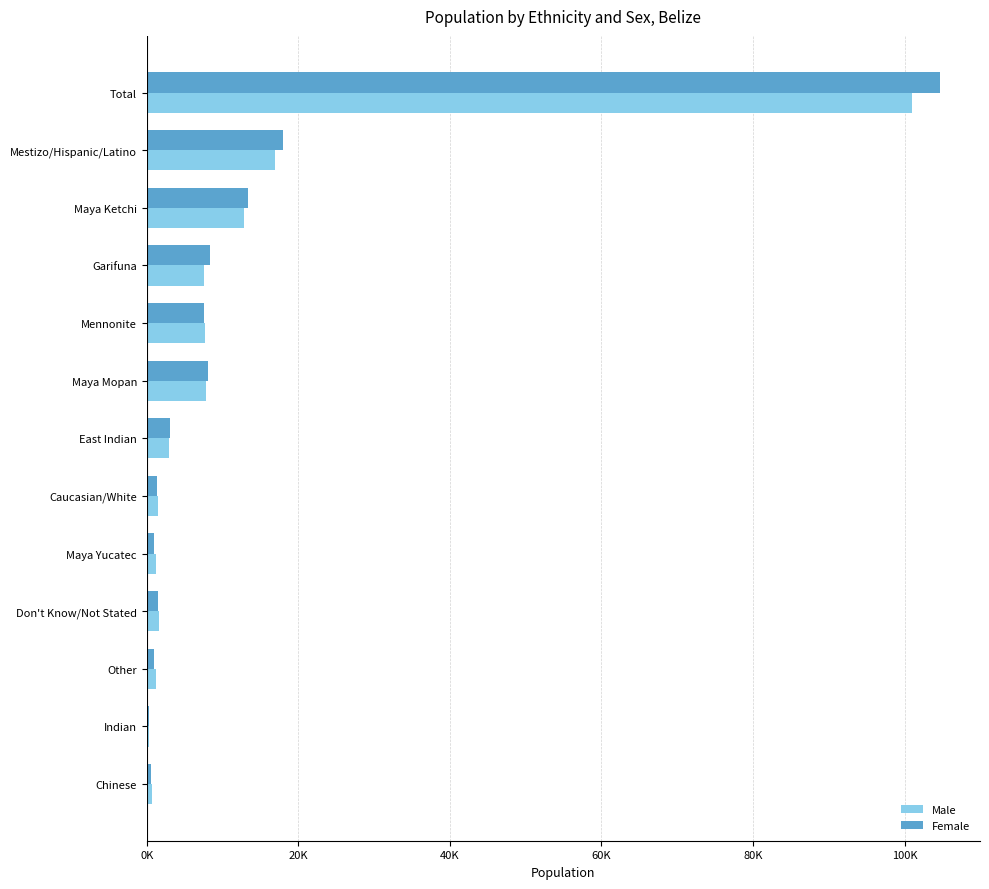

What are all the series names shown in the legend?

Male, Female